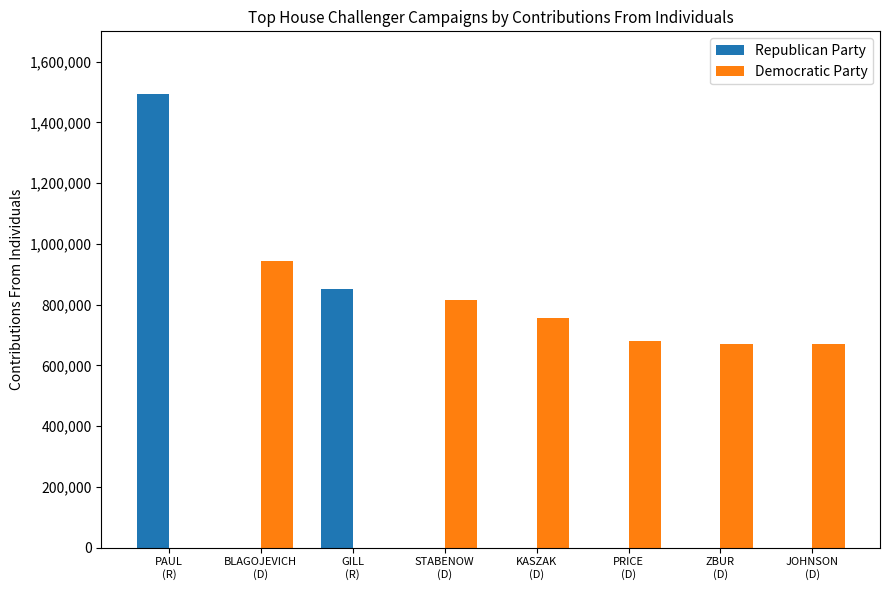

What is the maximum value shown in the chart?

1493367